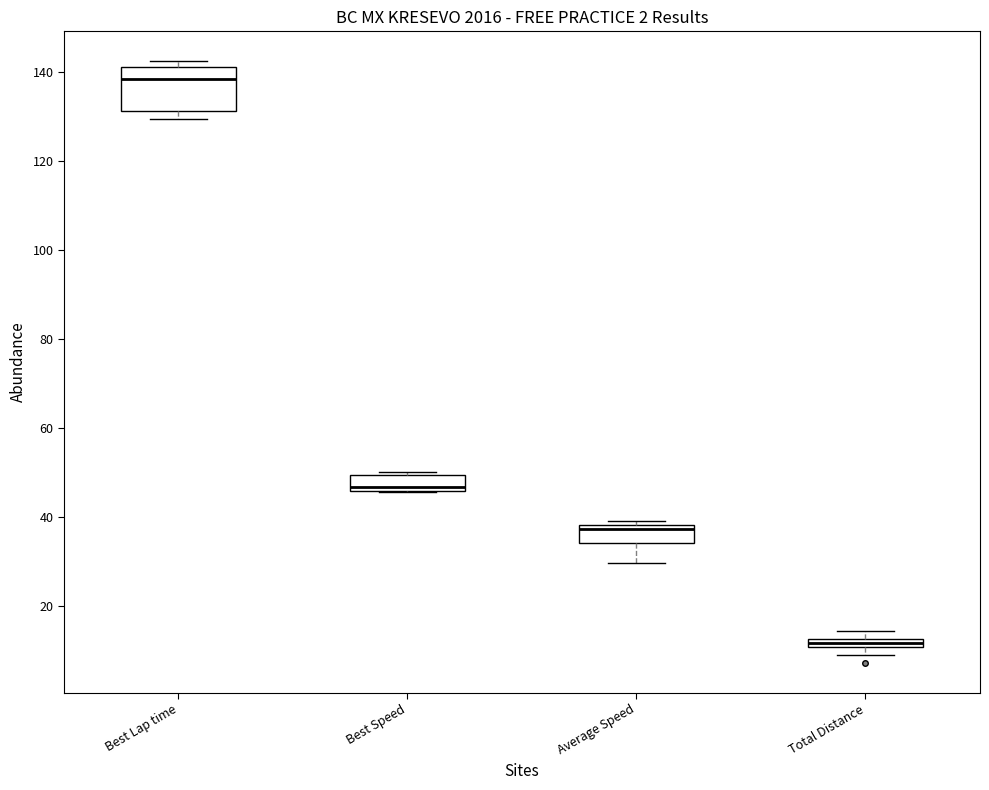

Which box is the tallest, from its lower edge to its upper edge?

Best Lap time